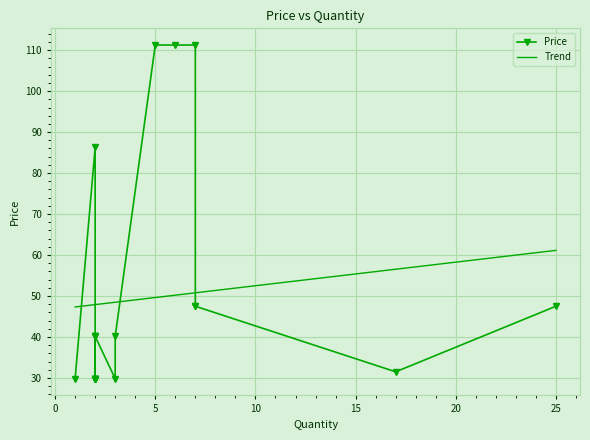

What is the lowest value of the Trend series?

47.3